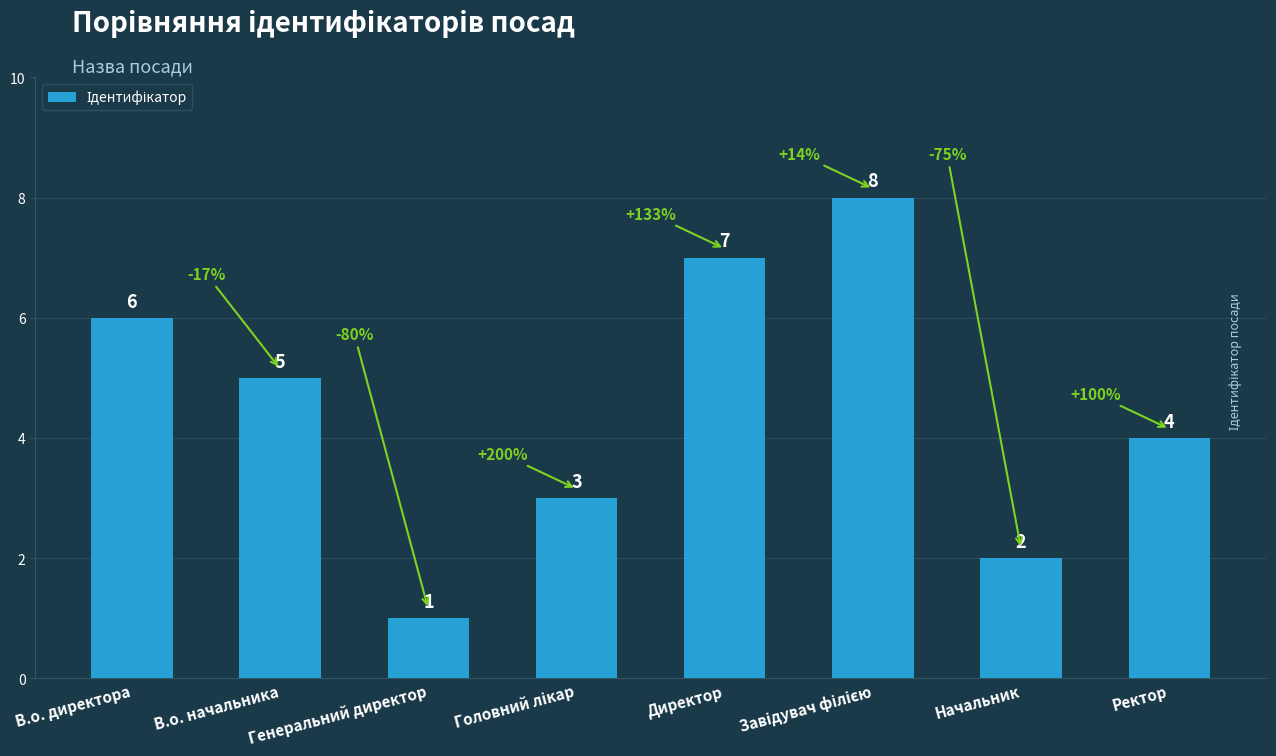

Are the bars grouped side by side (vs. stacked)?

No